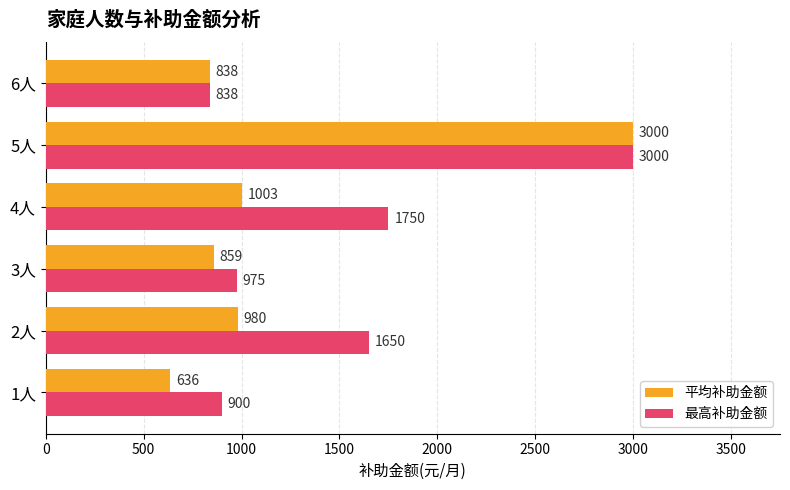

What is the average value of the 平均补助金额 series?

1219